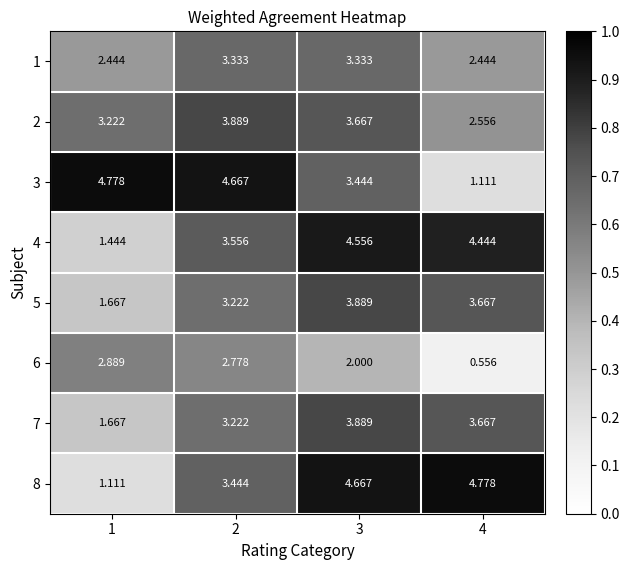

Is the value of 8 at 1 greater than the value of 6 at 4?

Yes